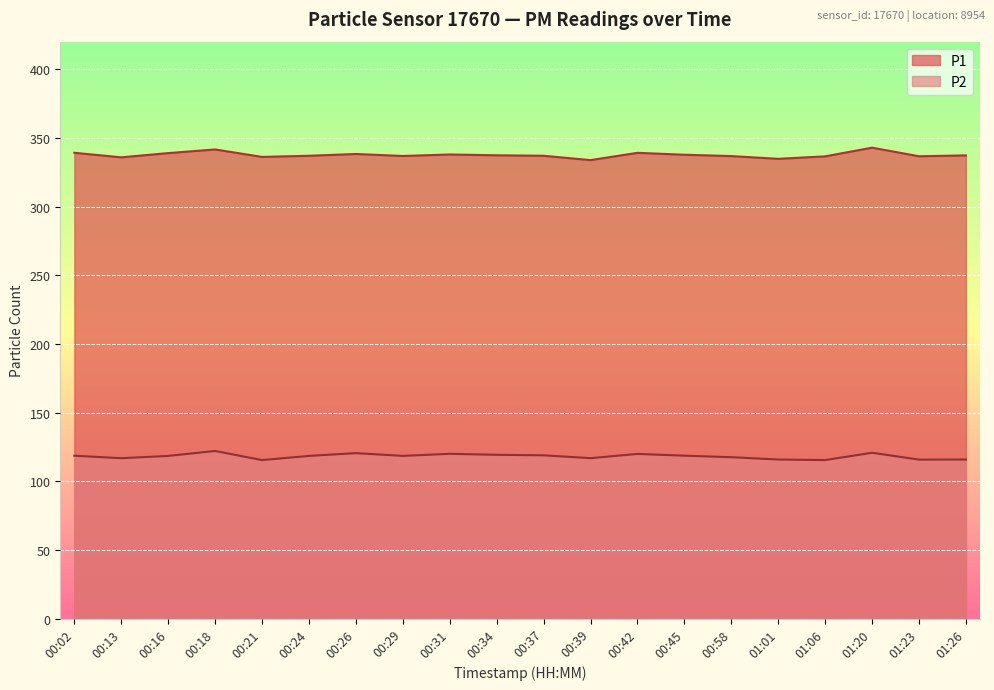

Where is P2 nearest to the value 118?

00:16